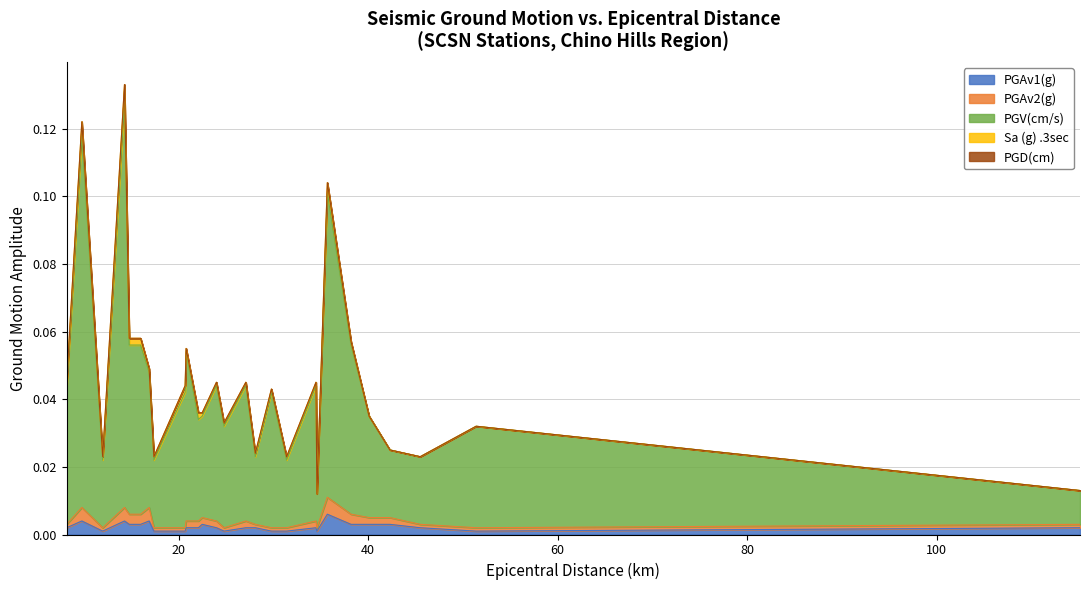

Does the chart display data point markers on the line(s)?

No